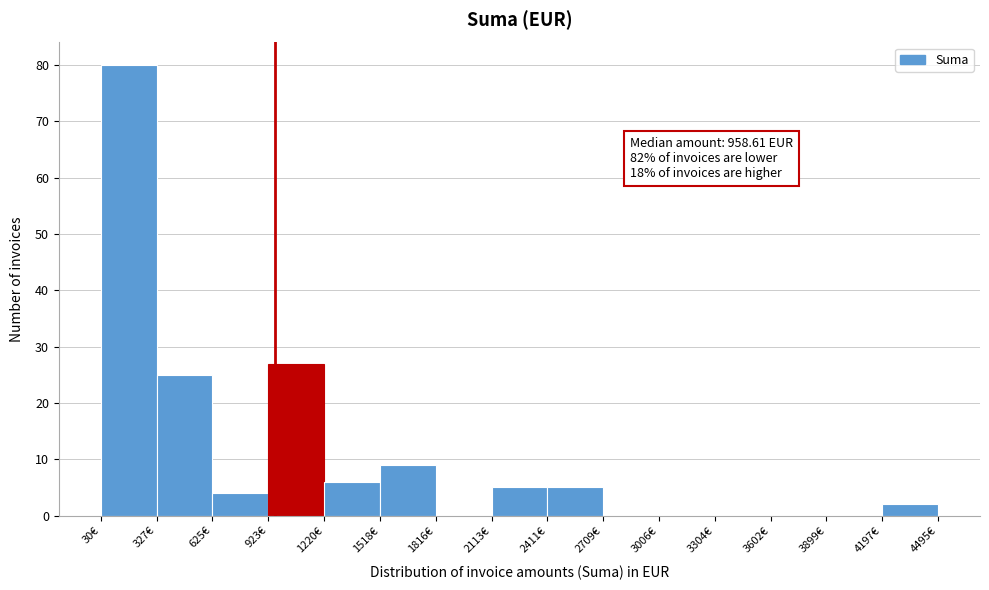

Which range on the x-axis has the tallest bar?

50 to 350